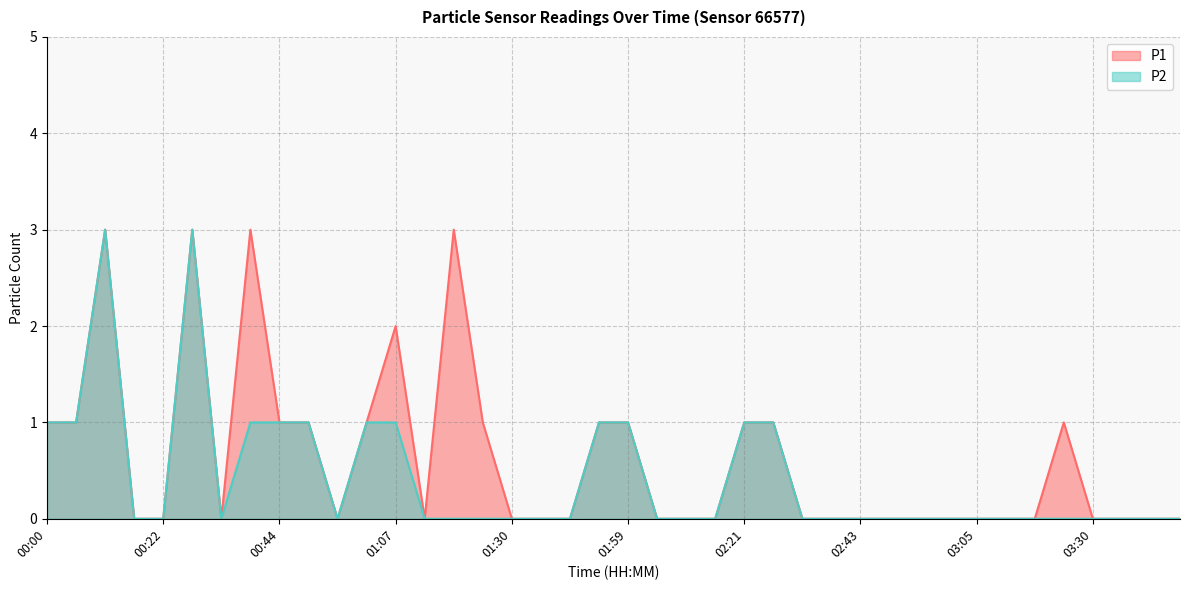

What is the highest value of the P1 series?

3